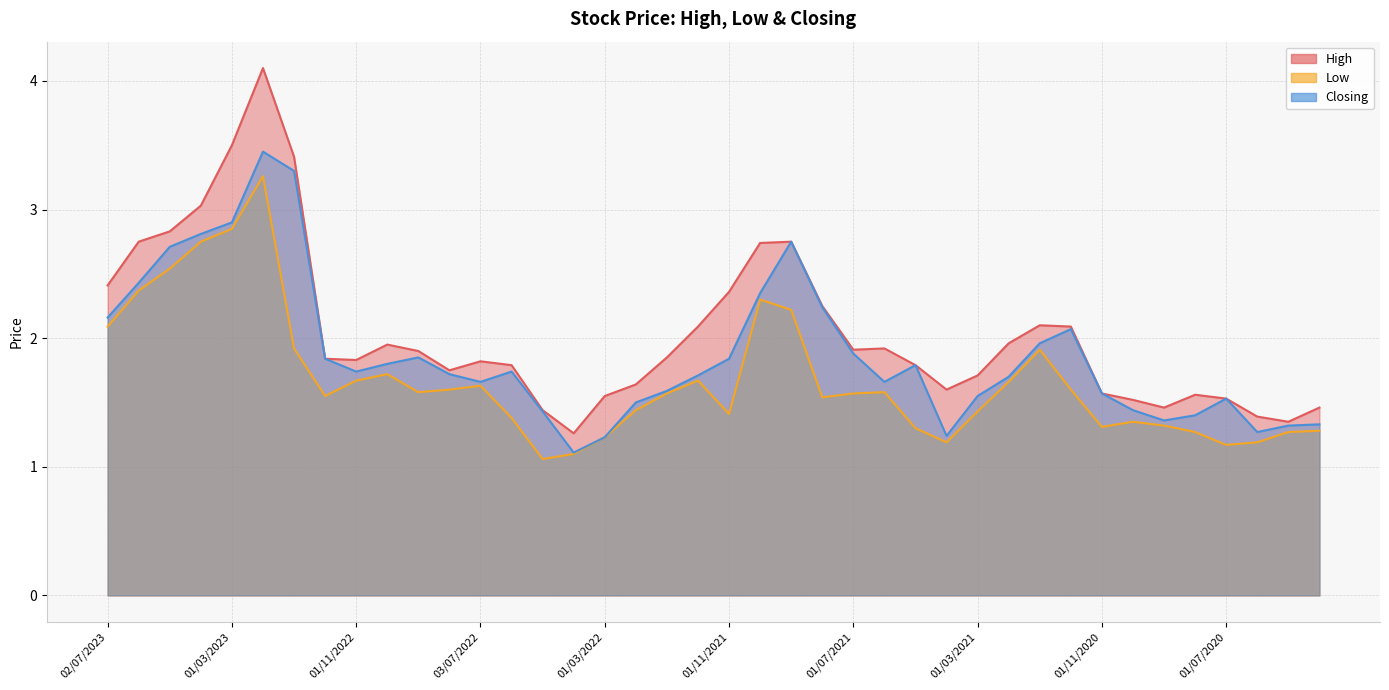

True or false: Low and Closing cross at least once.

False